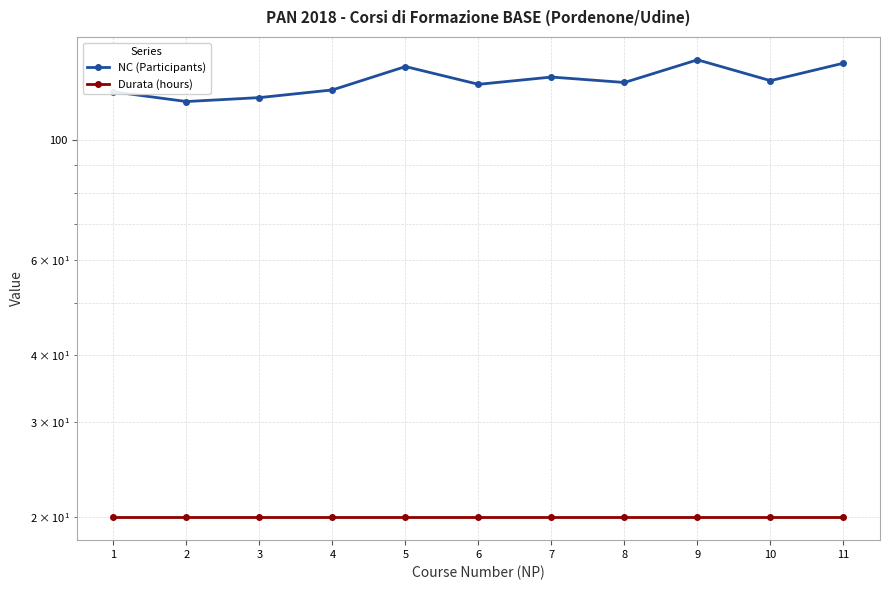

How many series are shown in this chart?

2